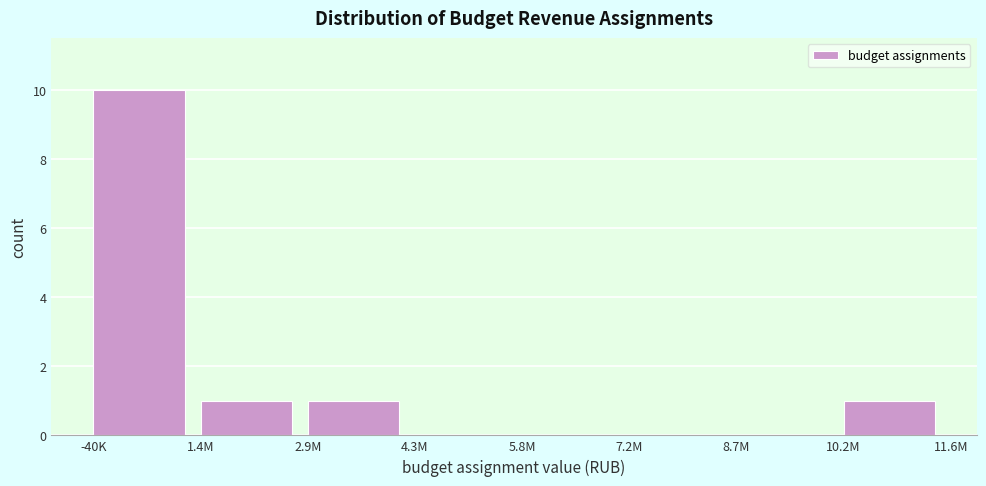

Reading left to right, what are all the values shown in this chart?

-40K=10	1.4M=1	2.9M=1	4.3M=0	5.8M=0	7.2M=0	8.7M=0	10.2M=1